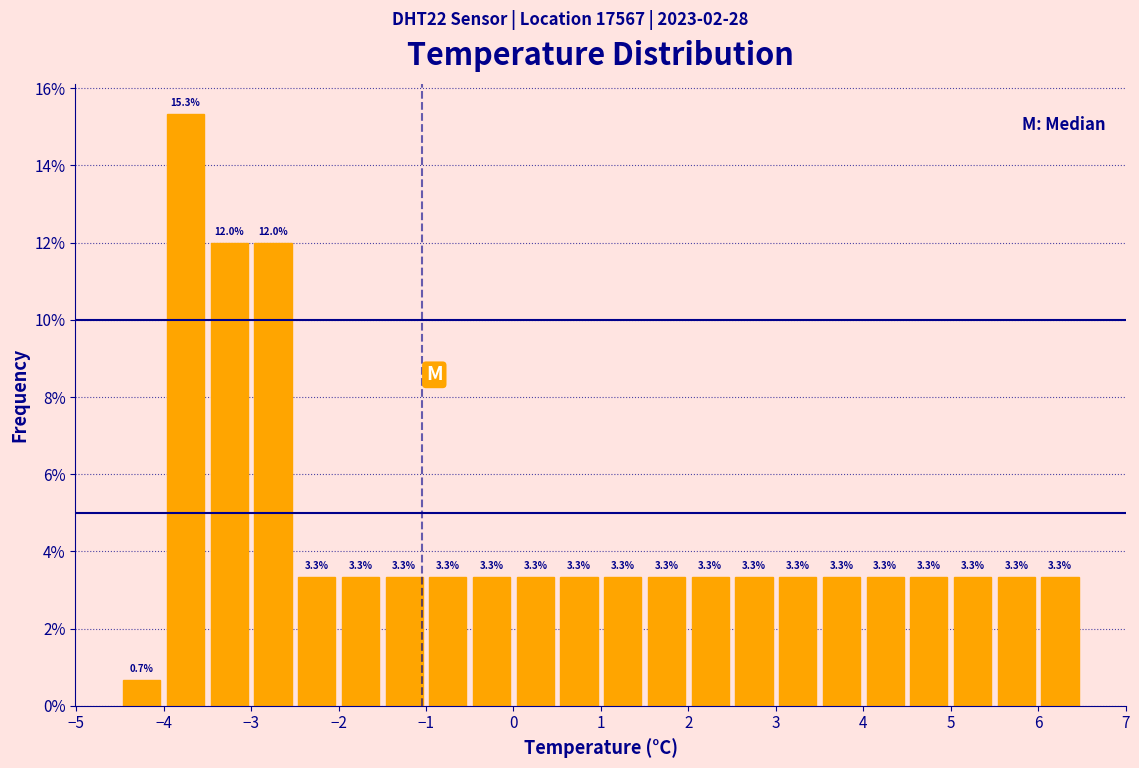

Reading left to right, transcribe this chart: for each bar, give the range it covers on the x-axis and its height.

-4.5 to -4.0: 0.7
-4.0 to -3.5: 15.3
-3.5 to -3.0: 12.0
-3.0 to -2.5: 12.0
-2.5 to -2.0: 3.3
-2.0 to -1.5: 3.3
-1.5 to -1.0: 3.3
-1.0 to -0.5: 3.3
-0.5 to 0.0: 3.3
0.0 to 0.5: 3.3
0.5 to 1.0: 3.3
1.0 to 1.5: 3.3
1.5 to 2.0: 3.3
2.0 to 2.5: 3.3
2.5 to 3.0: 3.3
3.0 to 3.5: 3.3
3.5 to 4.0: 3.3
4.0 to 4.5: 3.3
4.5 to 5.0: 3.3
5.0 to 5.5: 3.3
5.5 to 6.0: 3.3
6.0 to 6.5: 3.3